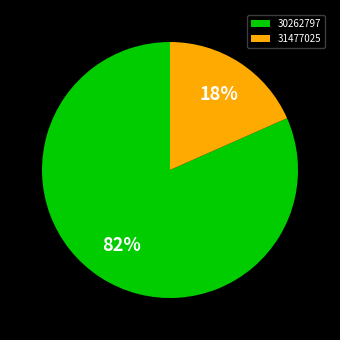

What is the largest slice in the pie chart?

30262797